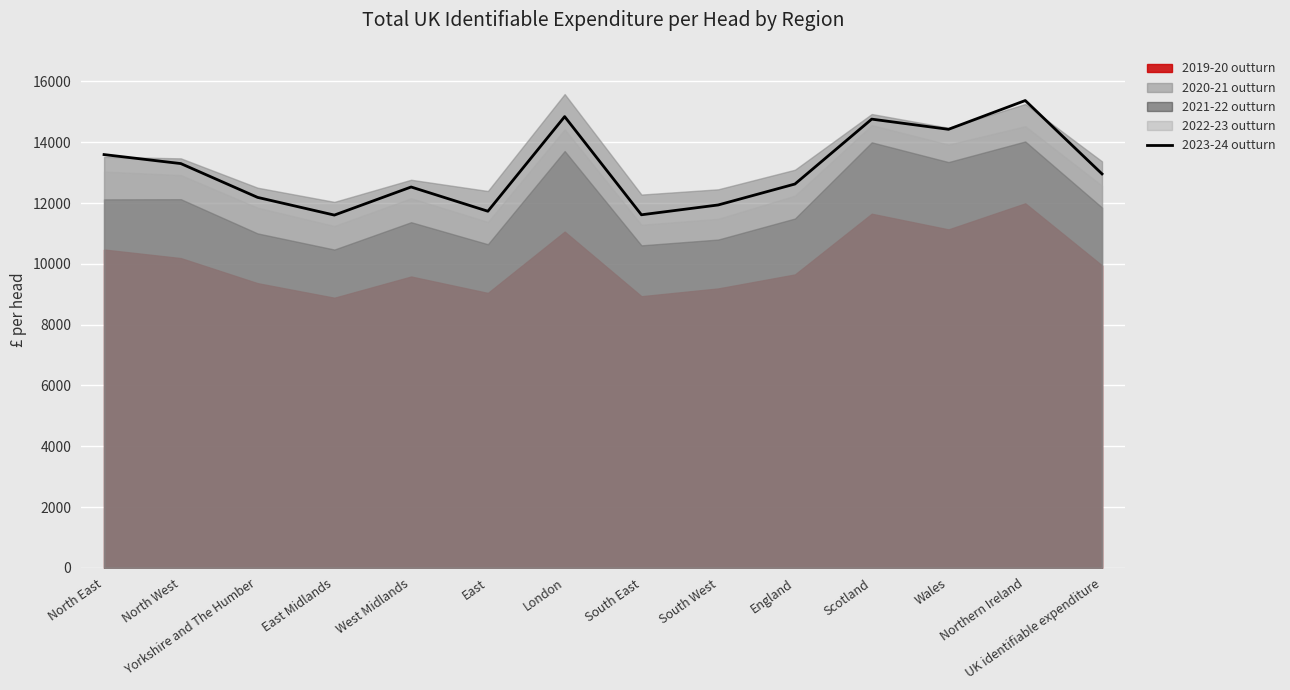

What is the value of the 14th point from the left?

12958